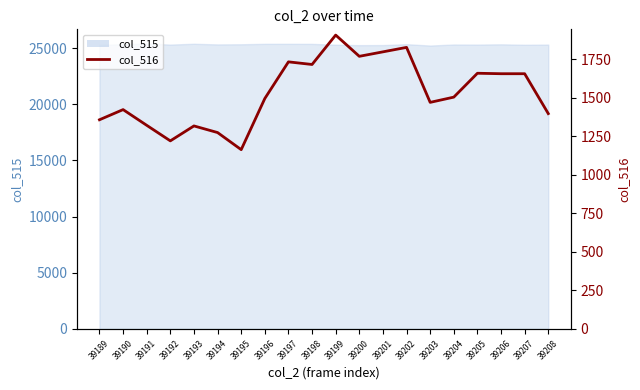

How many points are lower than both their immediate neighbors (excluding endpoints)?

5